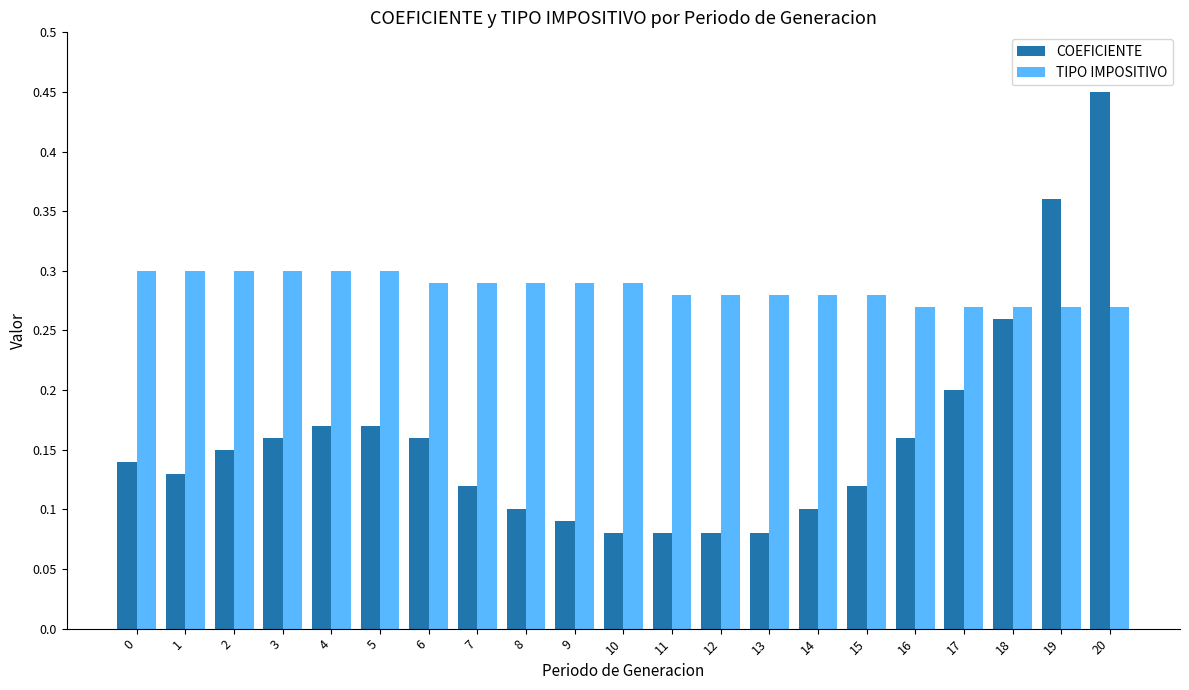

Which label corresponds to the largest value in the chart?

20